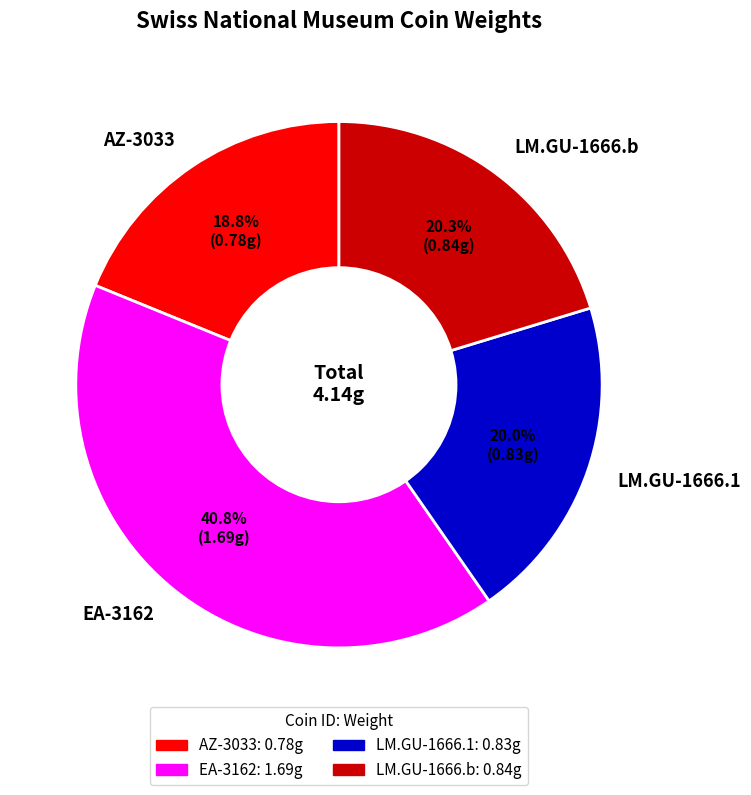

Is there a majority slice in this chart?

No